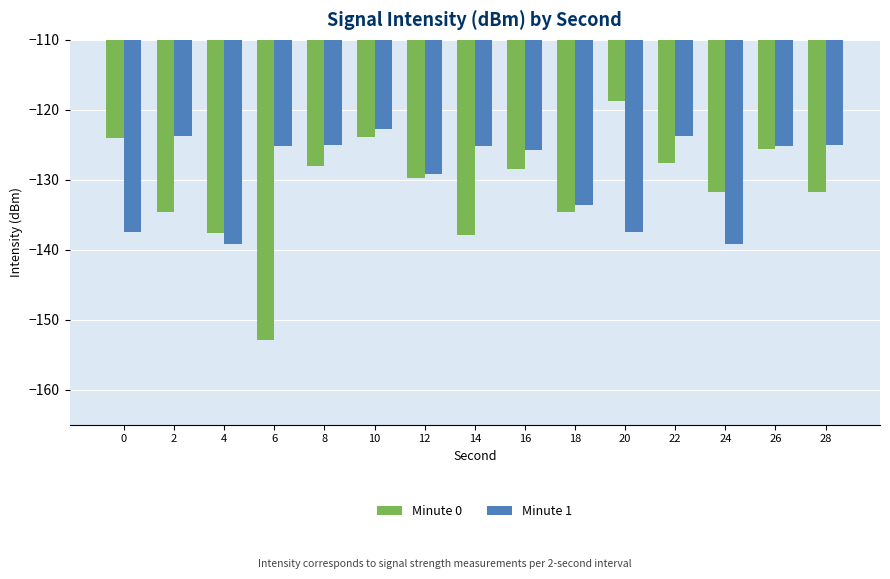

At 14, list the series in order from largest to smallest.

Minute 1, Minute 0